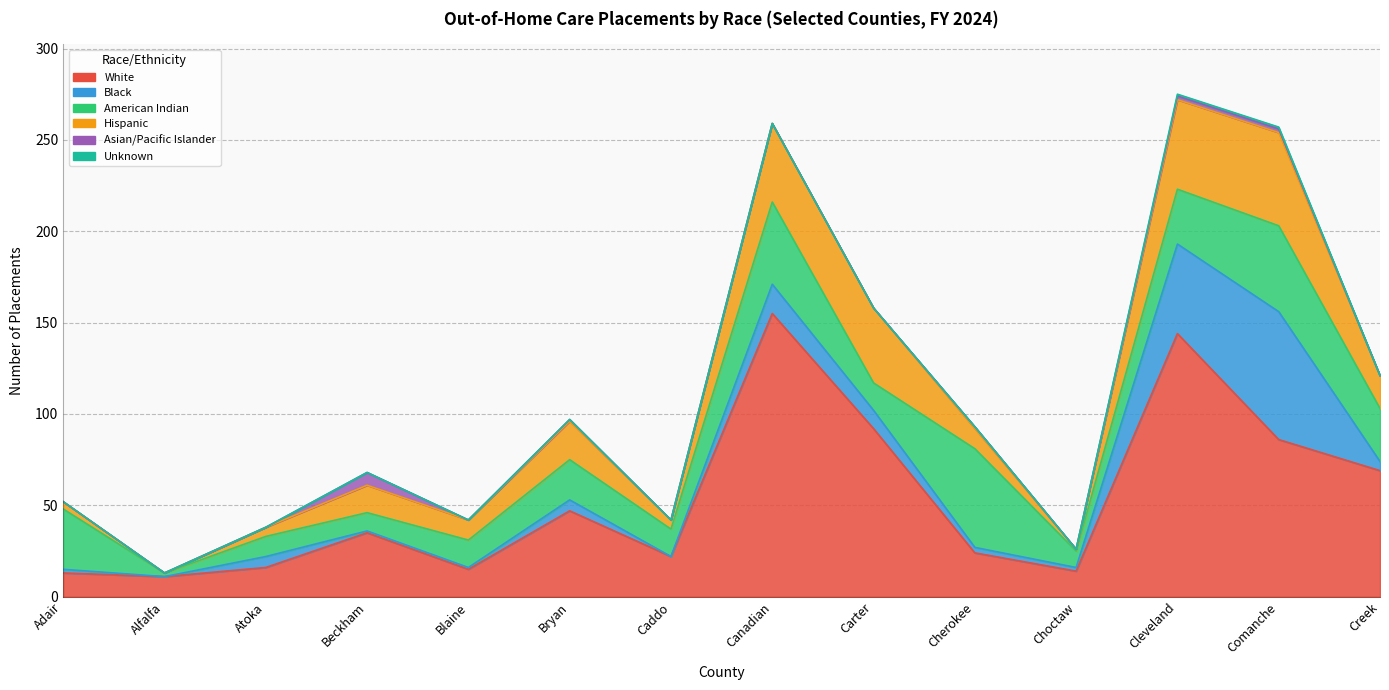

True or false: Black has a value of 3 at Creek.

False